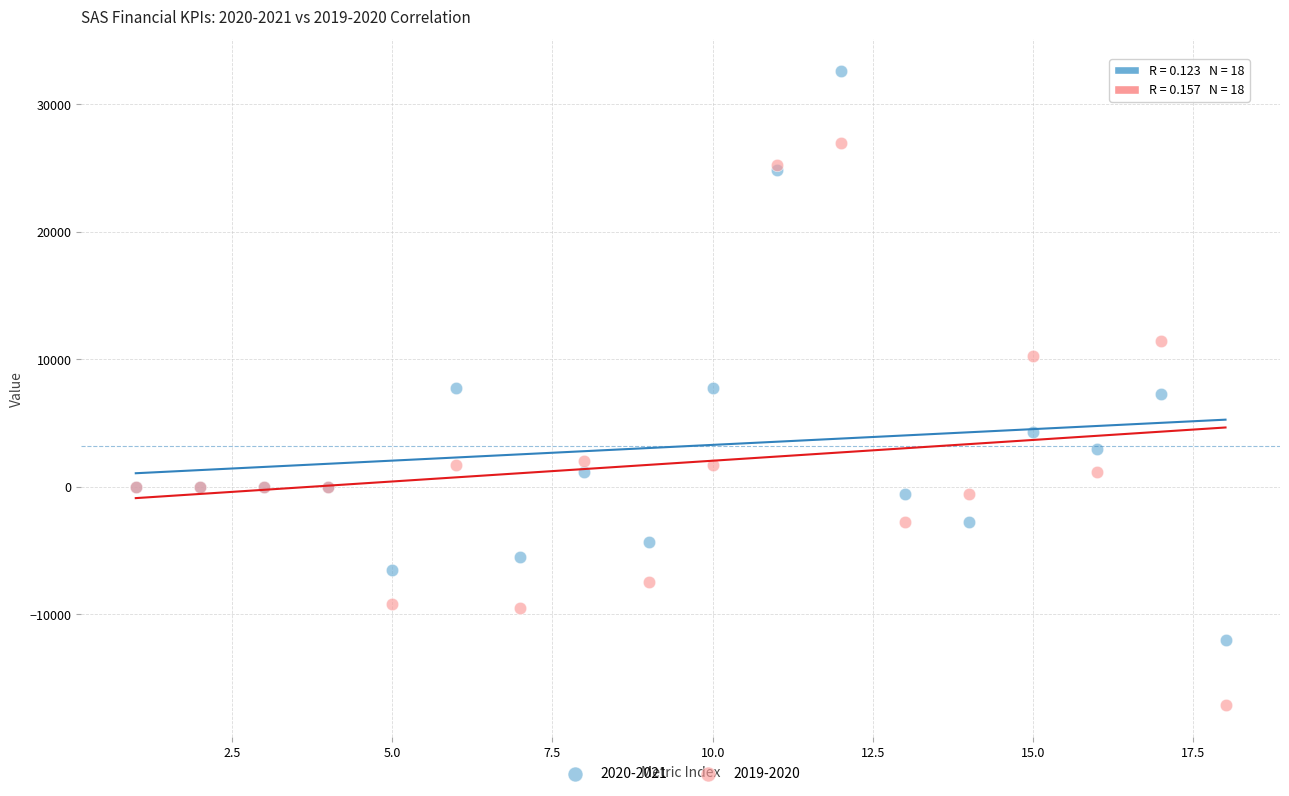

Which series has the largest Y range (max minus min)?

2020-2021